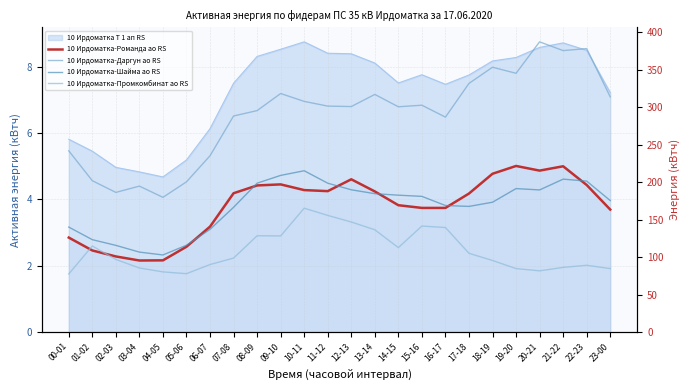

True or false: 10 Ирдоматка-Шайма ао RS and 10 Ирдоматка-Даргун ао RS intersect in this chart.

False